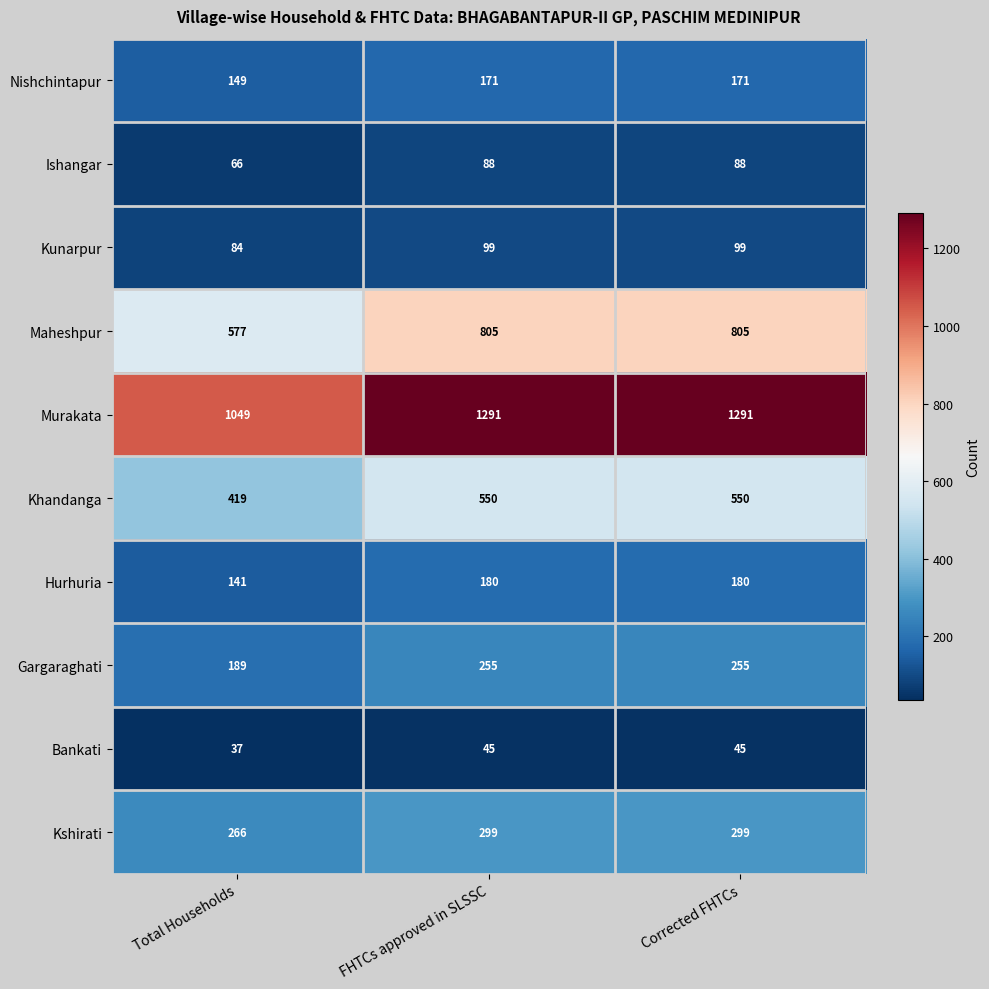

What value does the Khandanga series have at Corrected FHTCs, to the nearest 5?

550